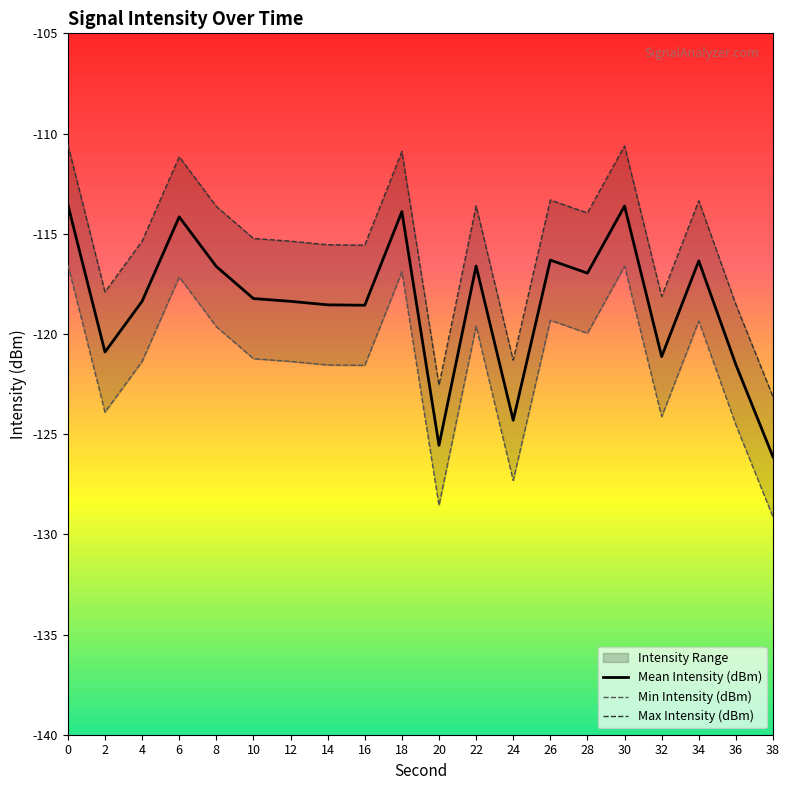

Reading left to right, list all the values displayed in this chart.

Mean Intensity (dBm): 0=-113.6	2=-120.9	4=-118.4	6=-114.2	8=-116.6	10=-118.2	12=-118.4	14=-118.5	16=-118.6	18=-113.9	20=-125.6	22=-116.6	24=-124.3	26=-116.3	28=-117.0	30=-113.6	32=-121.1	34=-116.4	36=-121.5	38=-126.1
Min Intensity (dBm): 0=-116.6	2=-123.9	4=-121.4	6=-117.2	8=-119.6	10=-121.2	12=-121.4	14=-121.5	16=-121.6	18=-116.9	20=-128.6	22=-119.6	24=-127.3	26=-119.3	28=-120.0	30=-116.6	32=-124.1	34=-119.4	36=-124.5	38=-129.1
Max Intensity (dBm): 0=-110.6	2=-117.9	4=-115.4	6=-111.2	8=-113.6	10=-115.2	12=-115.4	14=-115.5	16=-115.6	18=-110.9	20=-122.6	22=-113.6	24=-121.3	26=-113.3	28=-114.0	30=-110.6	32=-118.1	34=-113.4	36=-118.5	38=-123.1